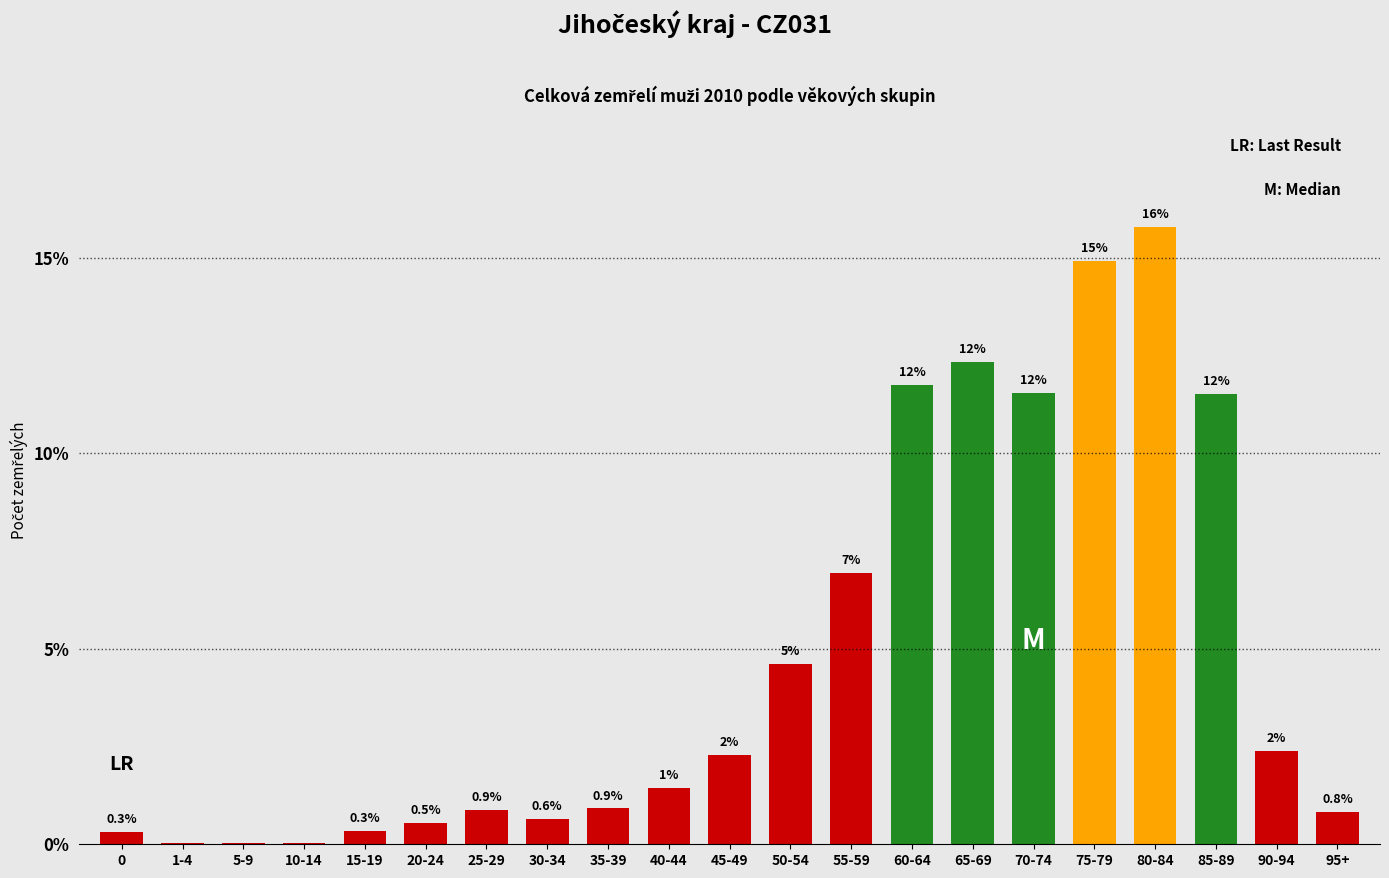

Are the bars horizontal?

No